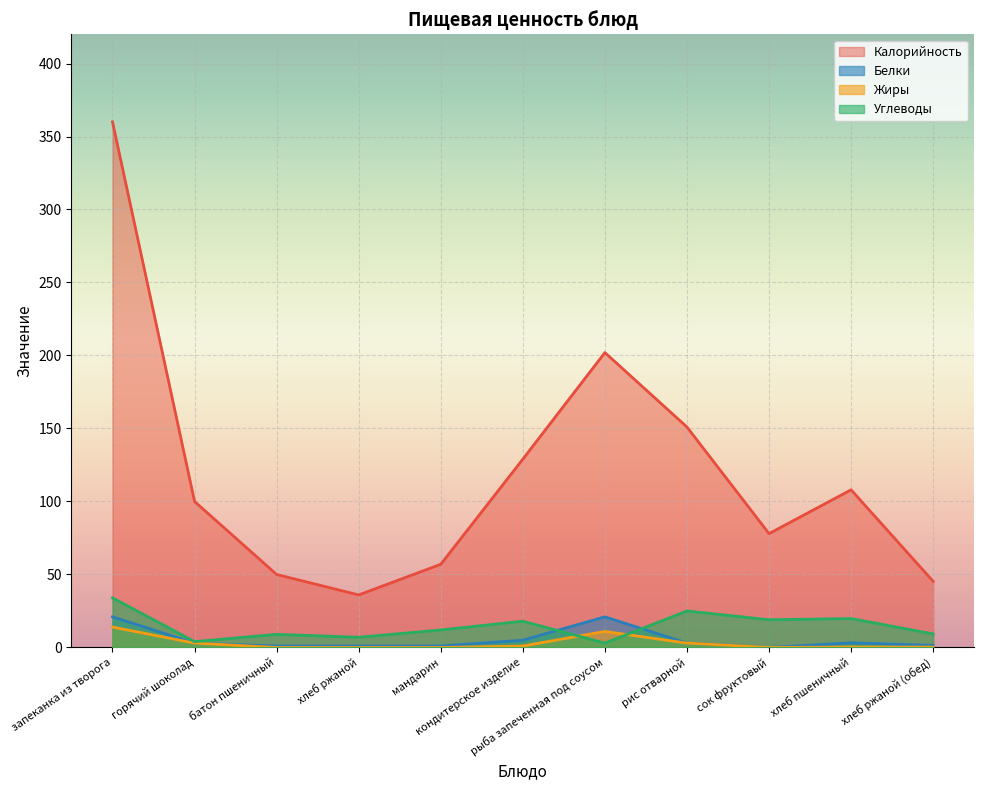

What value does the Калорийность series have at рыба запеченная под соусом?

202.0